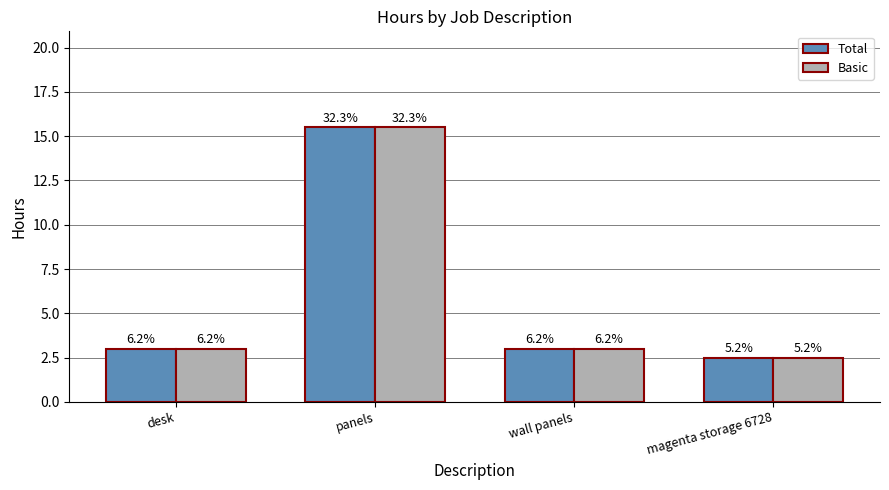

Which series changed the most between desk and panels?

Total